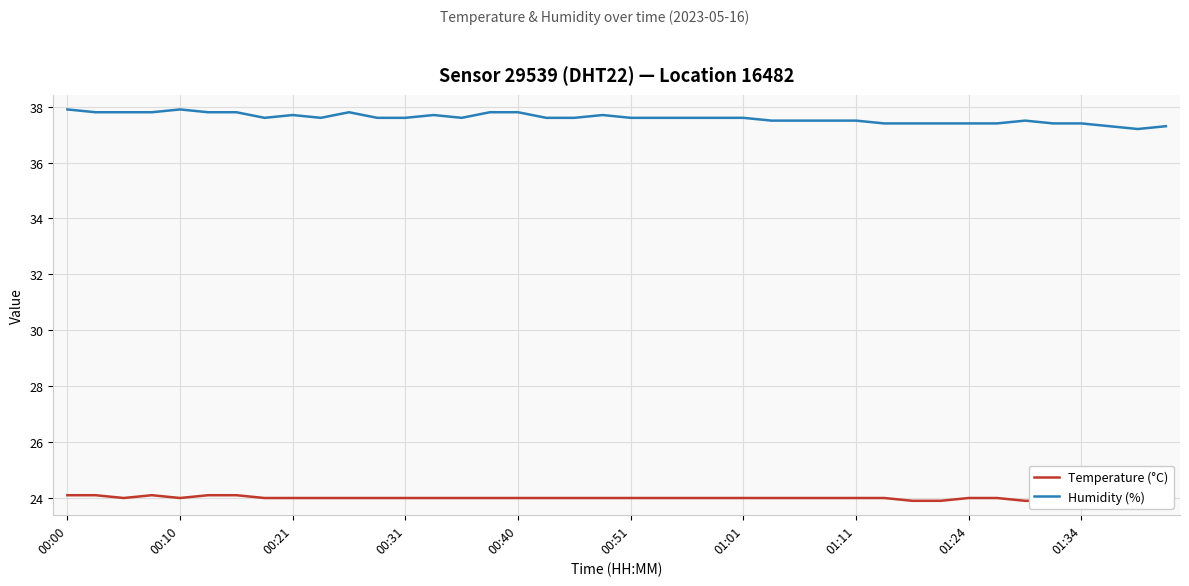

How many lines are shown in the chart?

2